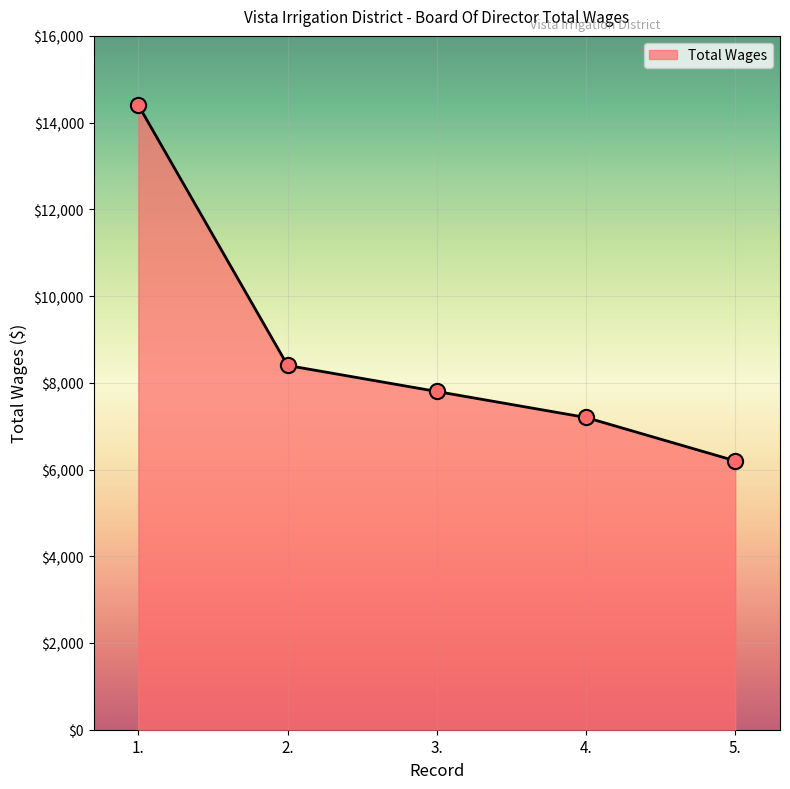

What is the change in value from 2. to 5.?

-2200